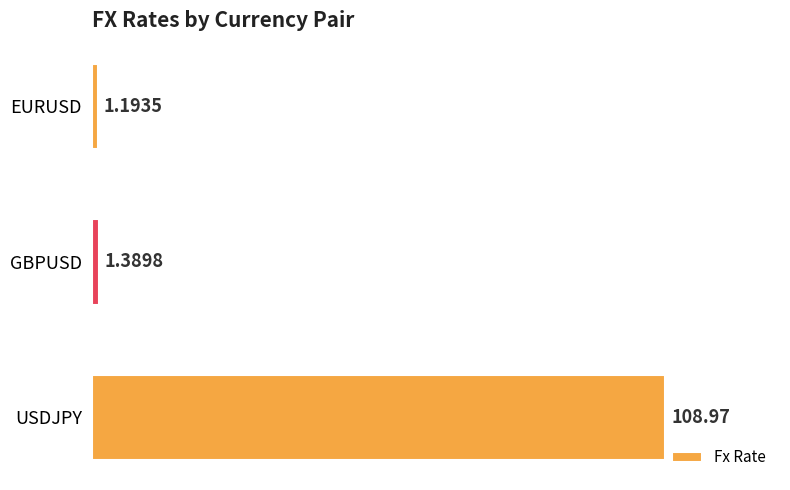

What is the difference between the maximum and second lowest values?

107.6